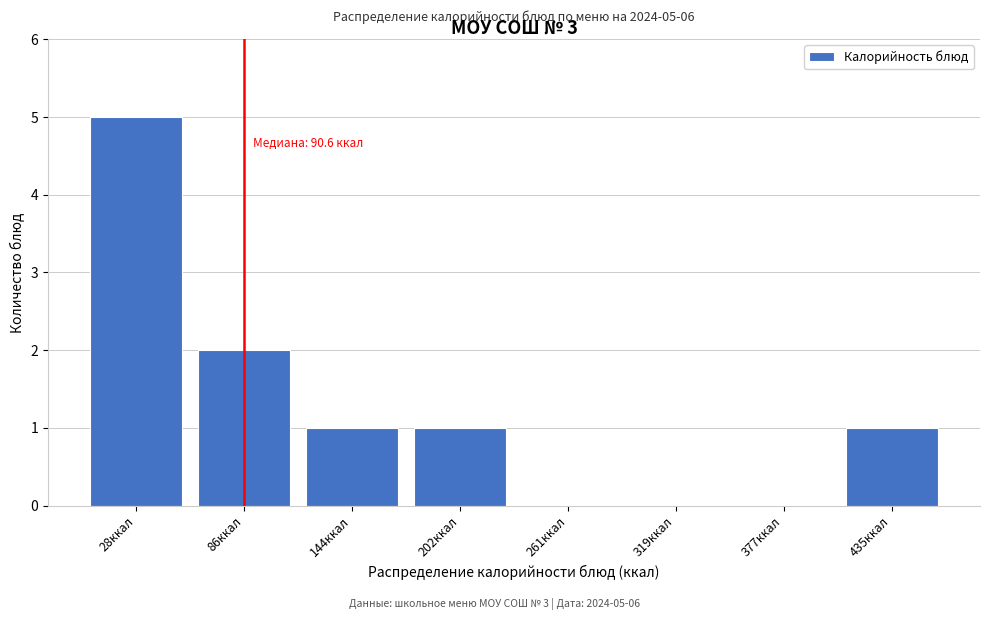

Reading right to left, what are all the values shown in this chart?

435ккал=1	377ккал=0	319ккал=0	261ккал=0	202ккал=1	144ккал=1	86ккал=2	28ккал=5